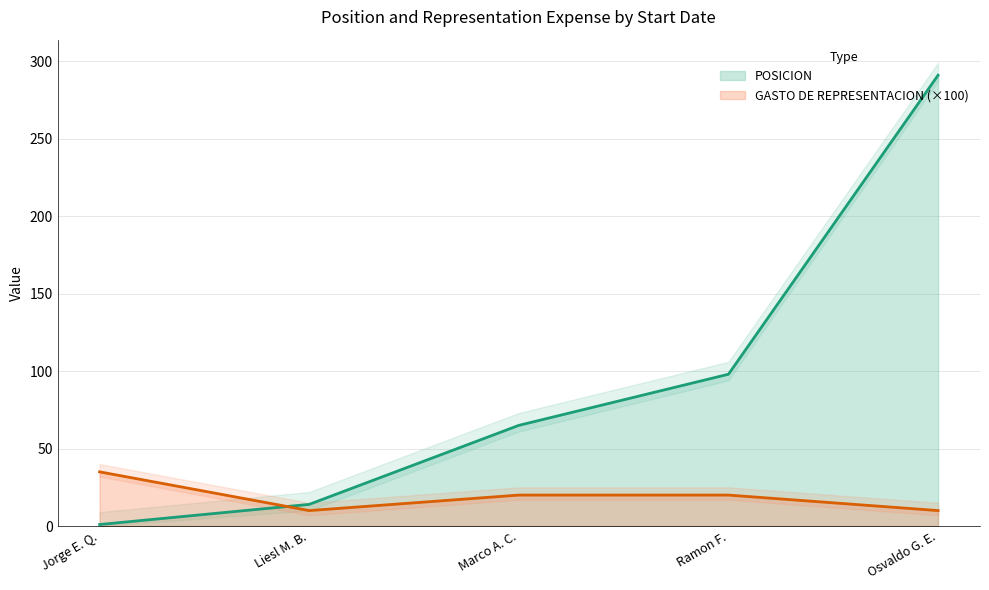

List the labels in order of POSICION value, smallest first.

Jorge E. Q., Liesl M. B., Marco A. C., Ramon F., Osvaldo G. E.